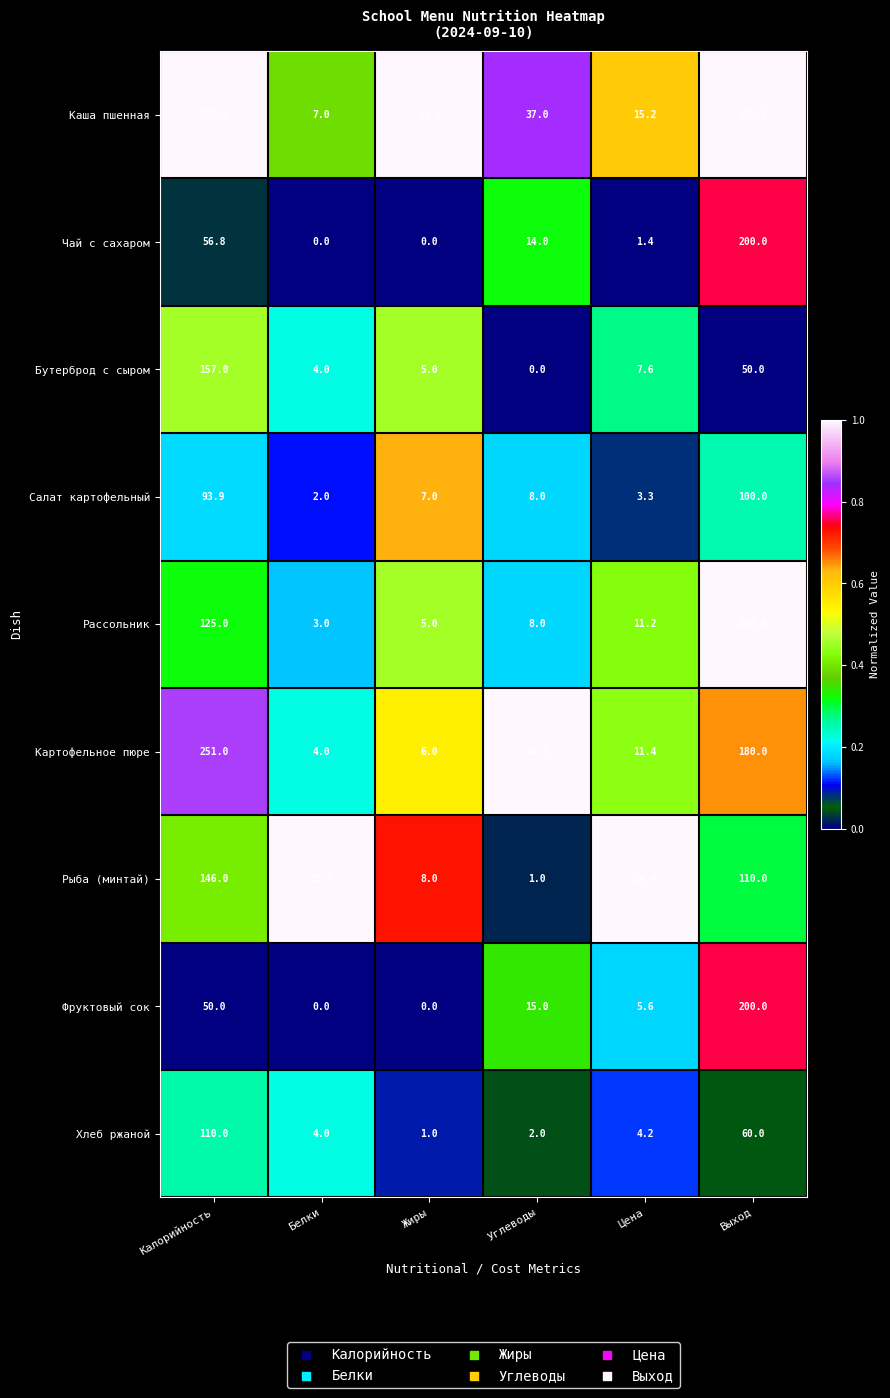

Between Жиры and Углеводы, which series saw the biggest shift?

Картофельное пюре